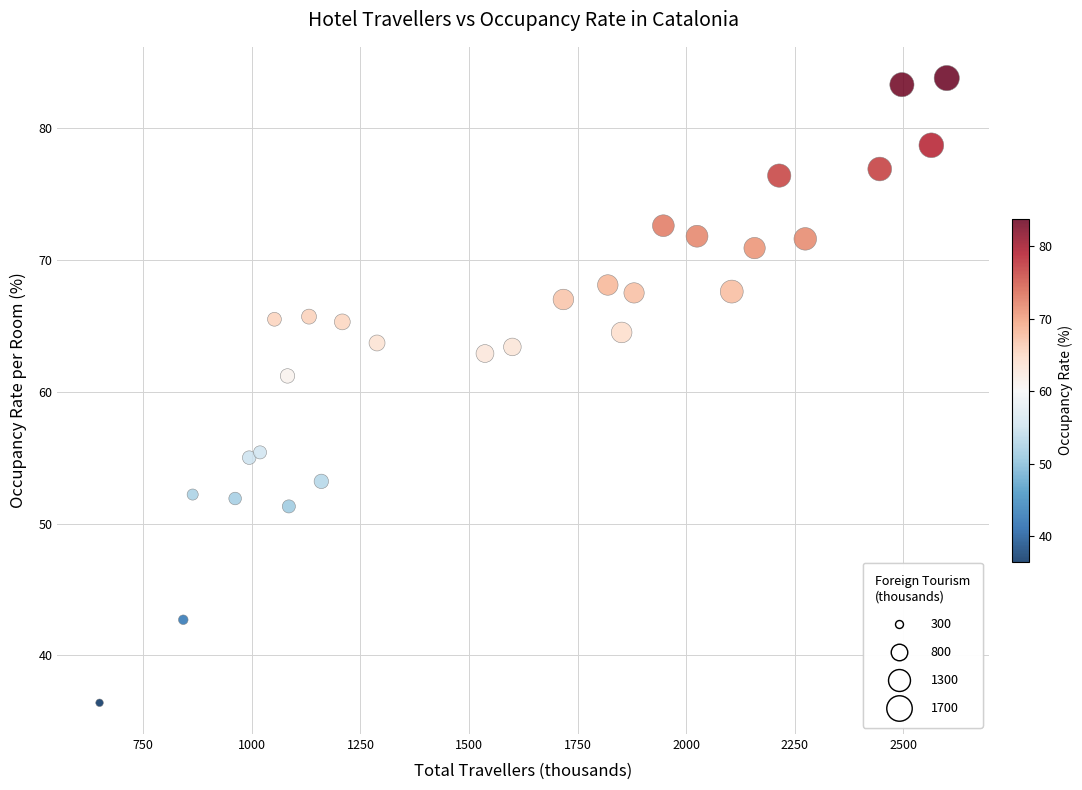

What Y value in the scatter plot is closest to 60?

61.2